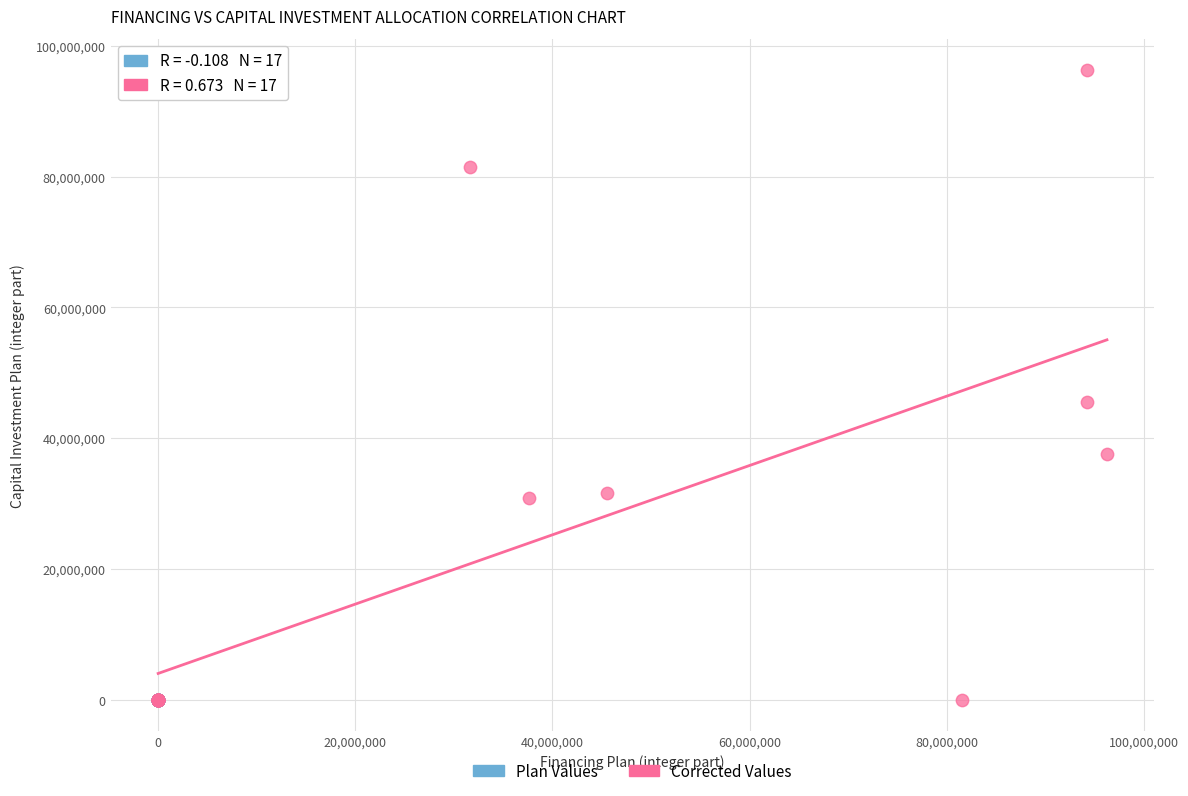

Which series contains the highest Y value?

Corrected Values